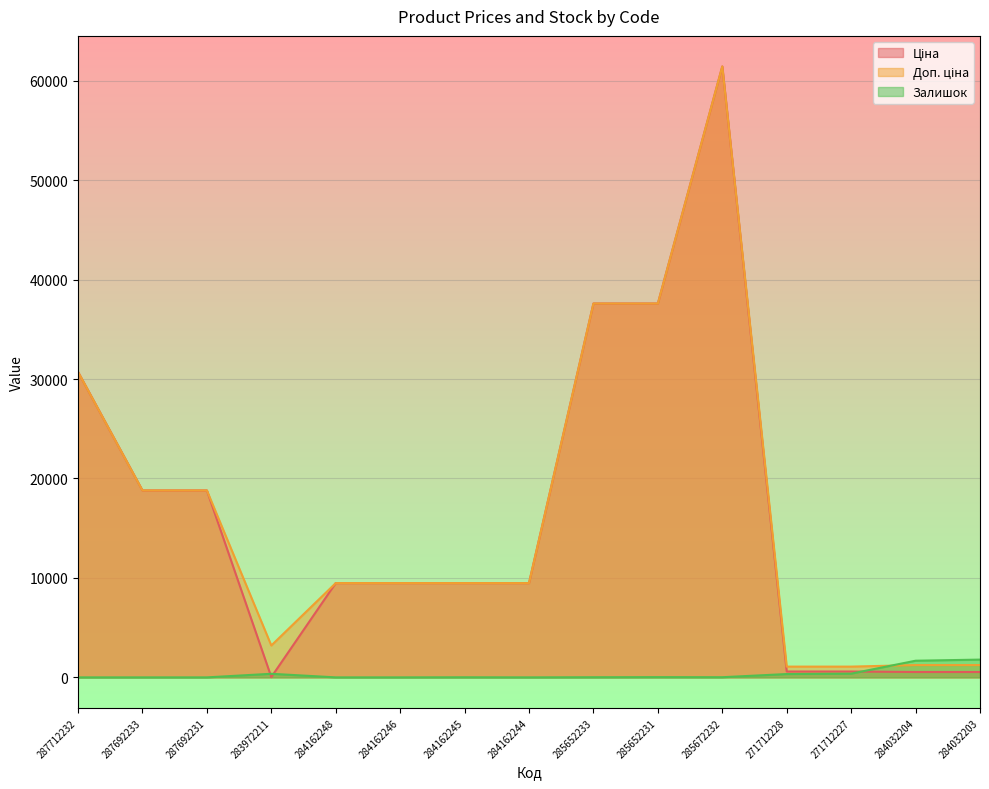

Rank the series by their maximum value, from highest to lowest.

Ціна, Доп. ціна, Залишок